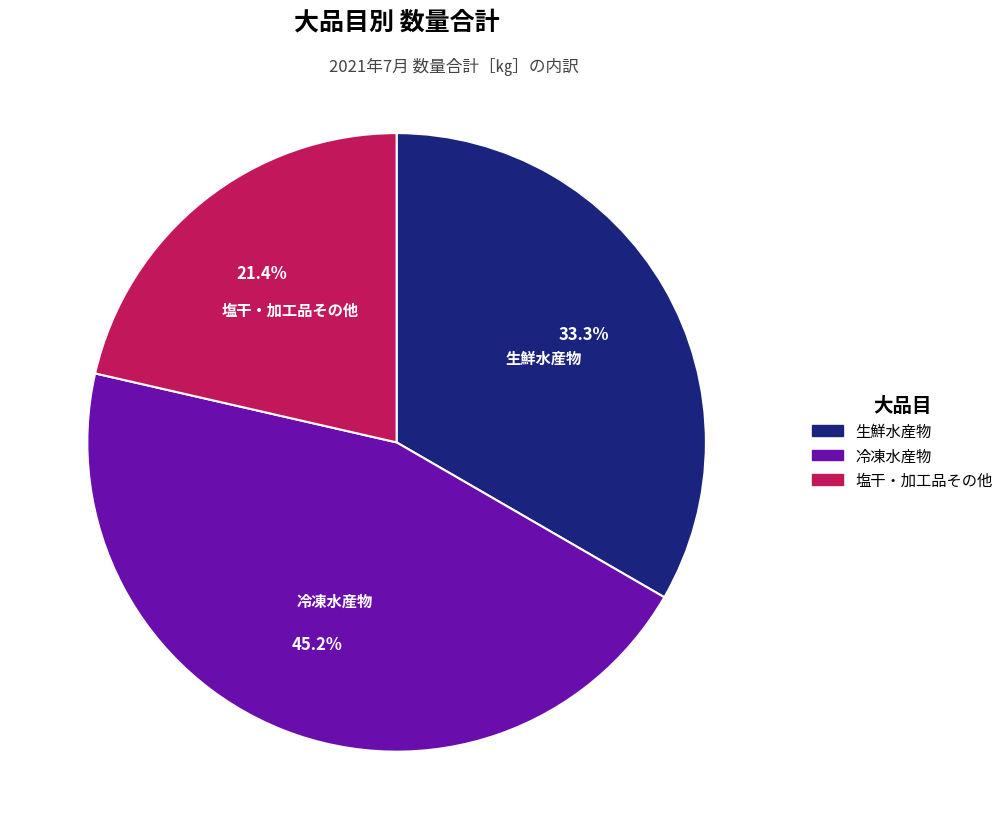

Is it true that 生鮮水産物 is 40% of the pie?

False